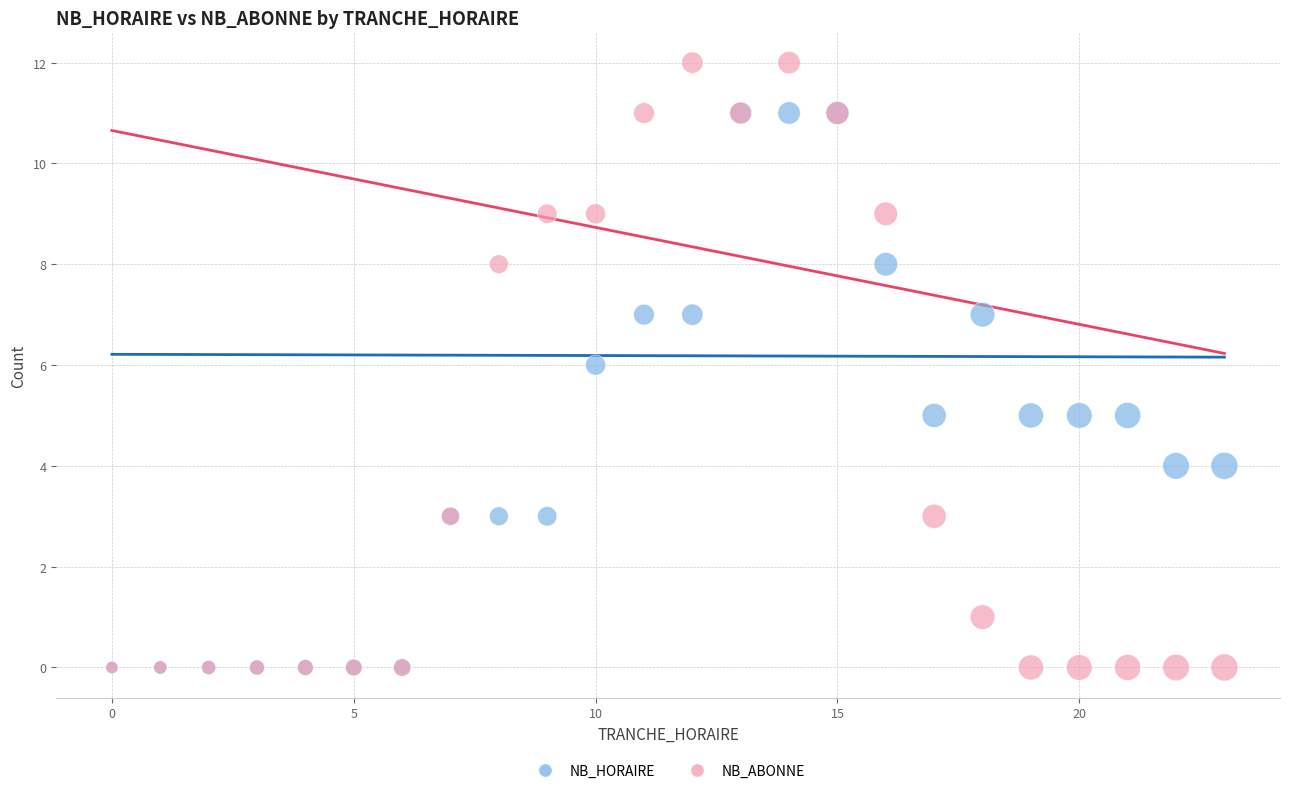

What are all the series names shown in the legend?

NB_HORAIRE, NB_ABONNE